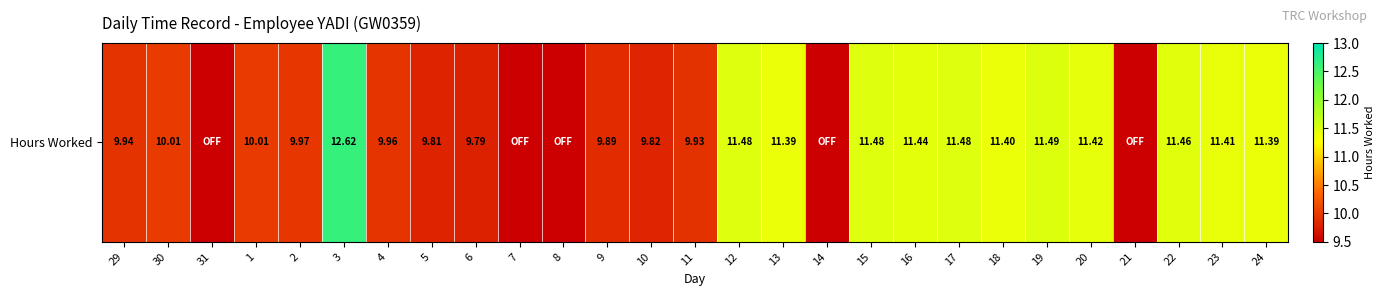

The value at 9 is 14.6. True or false?

False